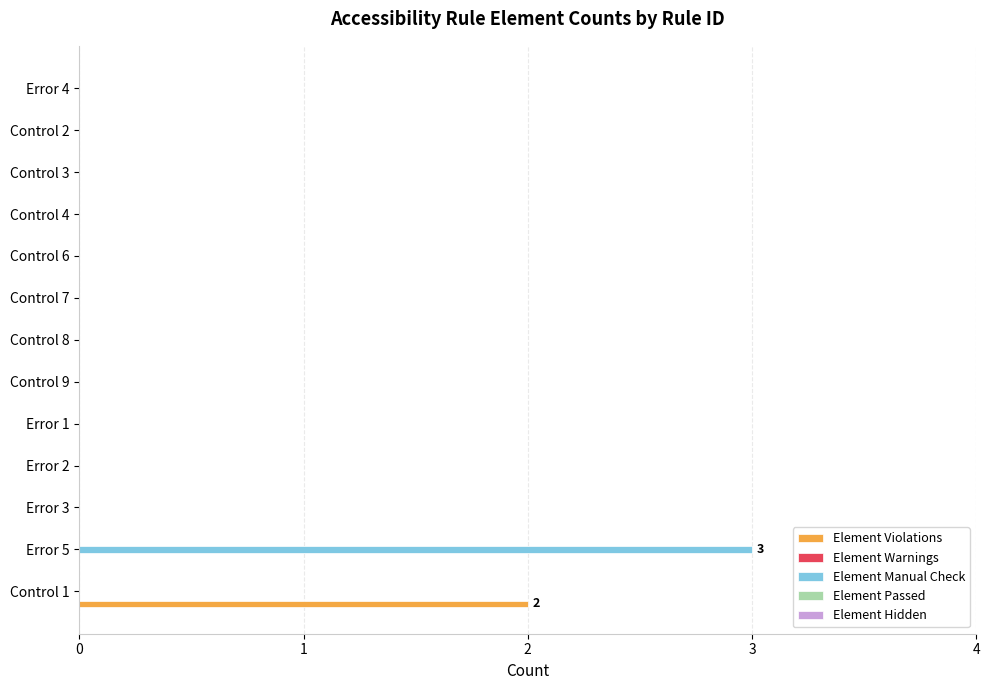

What is the maximum value for Element Manual Check?

3